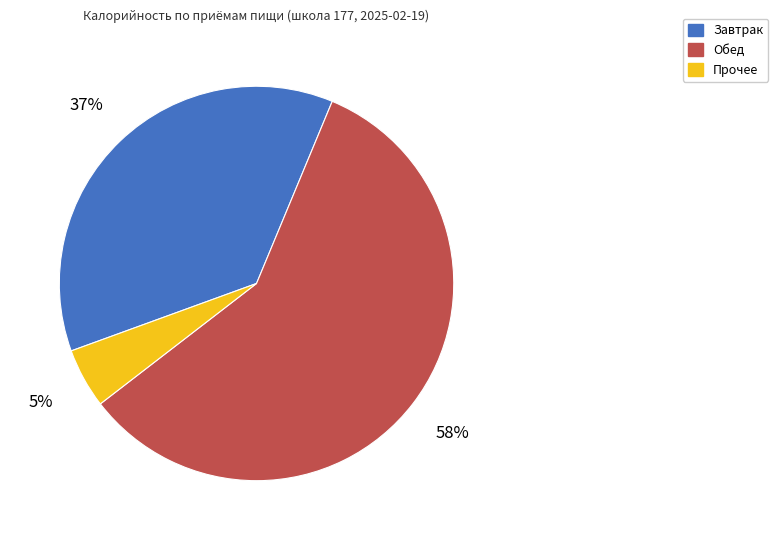

The Обед slice represents 72% of the pie. True or false?

False